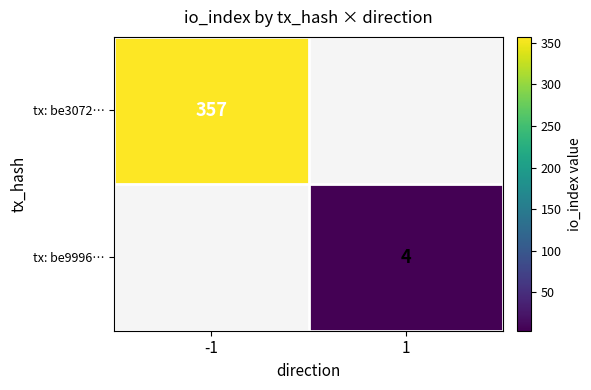

How many categories are shown in the chart?

2